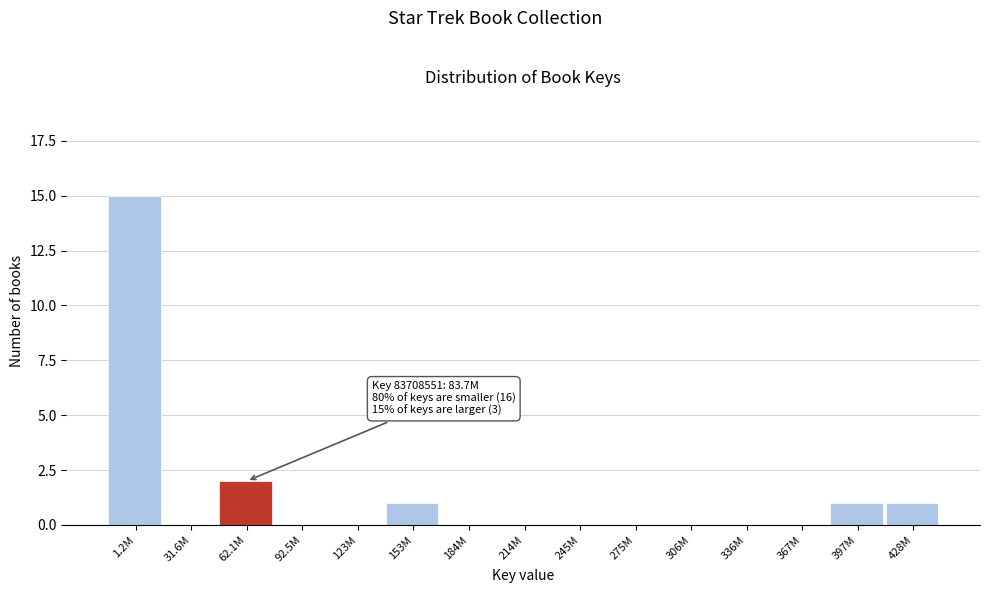

Reading left to right, extract all data points from this chart.

1.2M=15	31.6M=0	62.1M=2	92.5M=0	123M=0	153M=1	184M=0	214M=0	245M=0	275M=0	306M=0	336M=0	367M=0	397M=1	428M=1